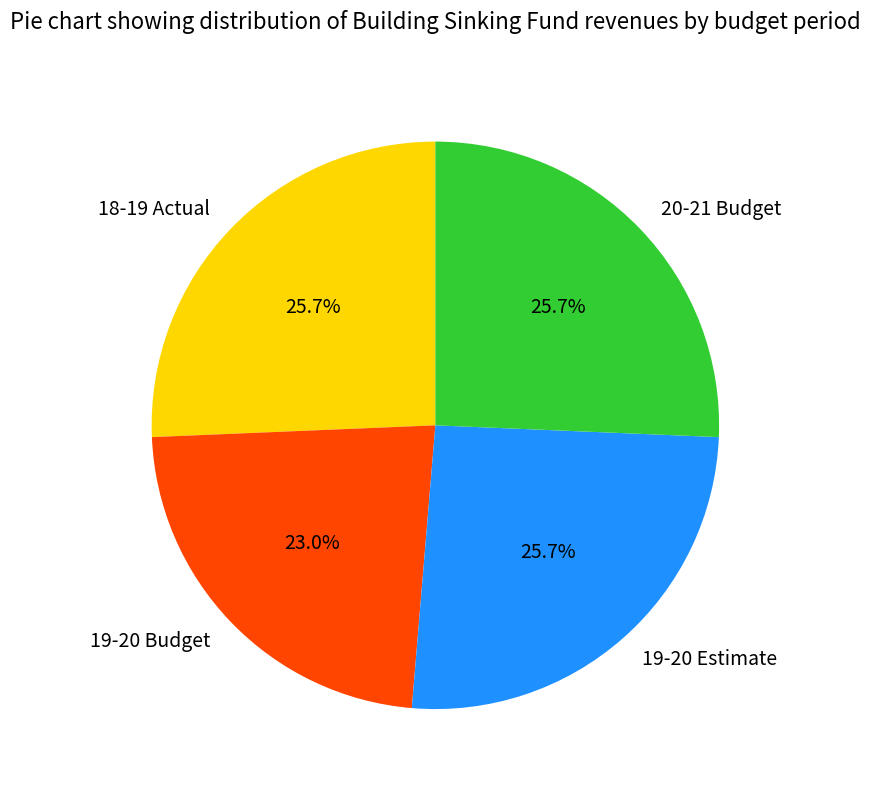

Which category has the smallest portion of the pie?

19-20 Budget